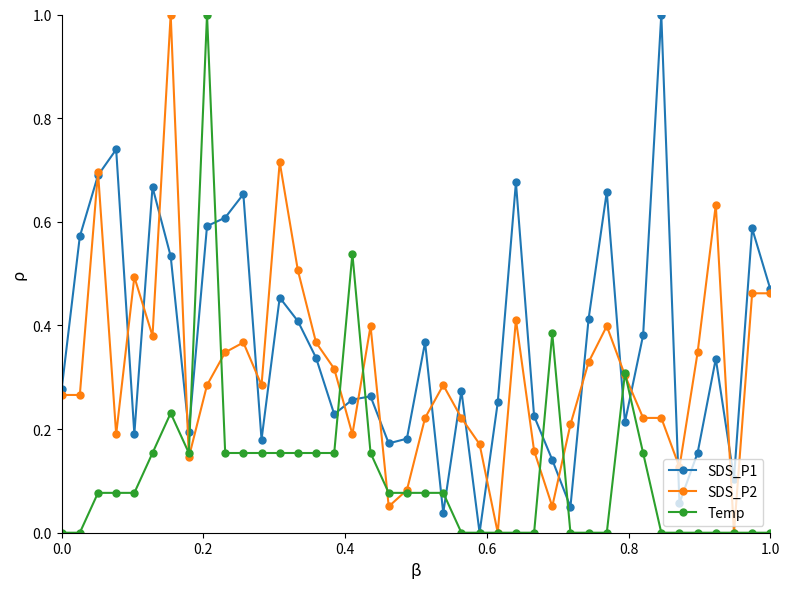

Which series ends up on top after the final intersection of Temp and SDS_P1?

SDS_P1